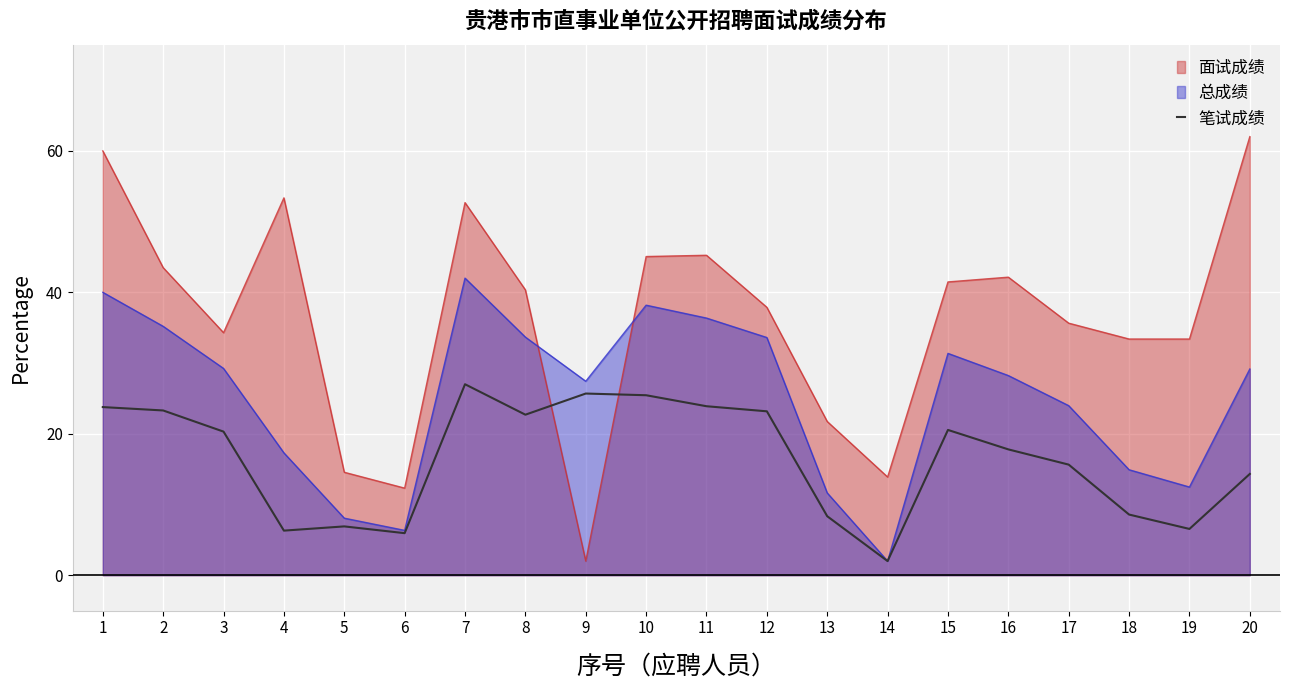

Rank the series by their average value, from lowest to highest.

笔试成绩, 总成绩, 面试成绩